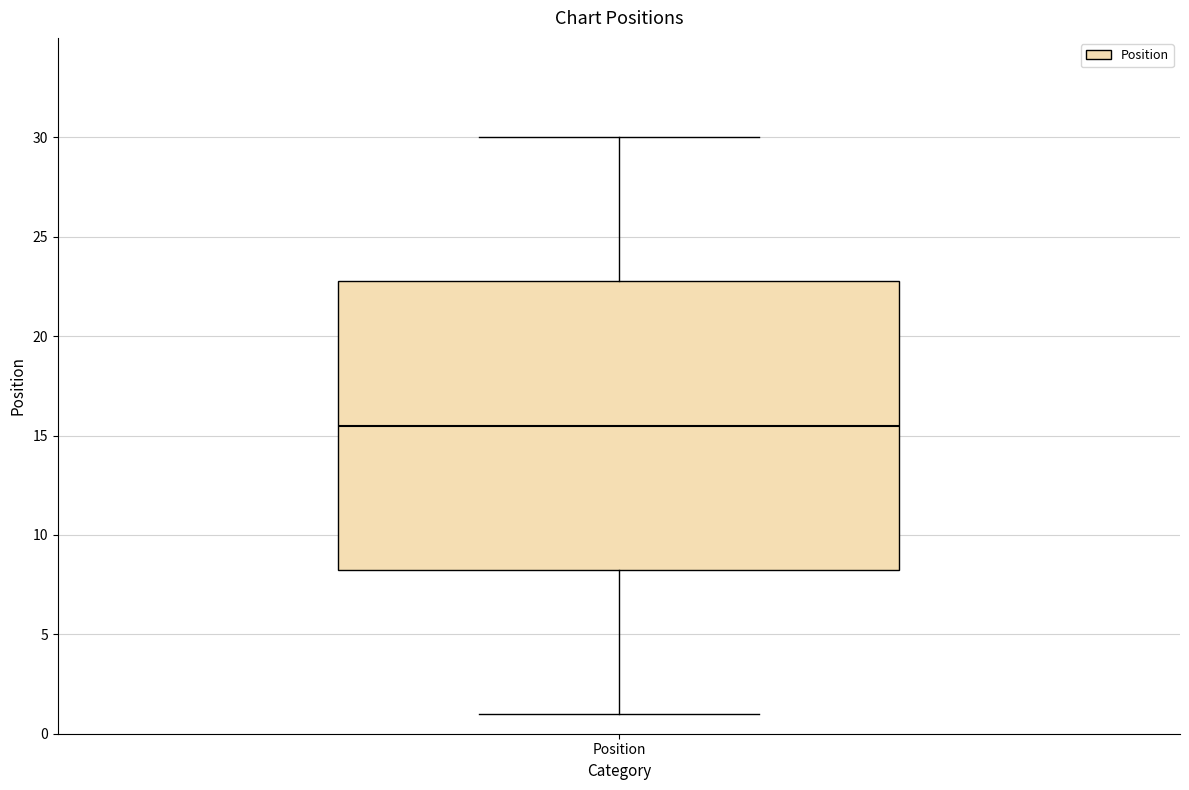

Where does the median line of the box for Position sit on the y-axis? The values are not printed on the chart, so give them approximately, as read against the axis.

15.5